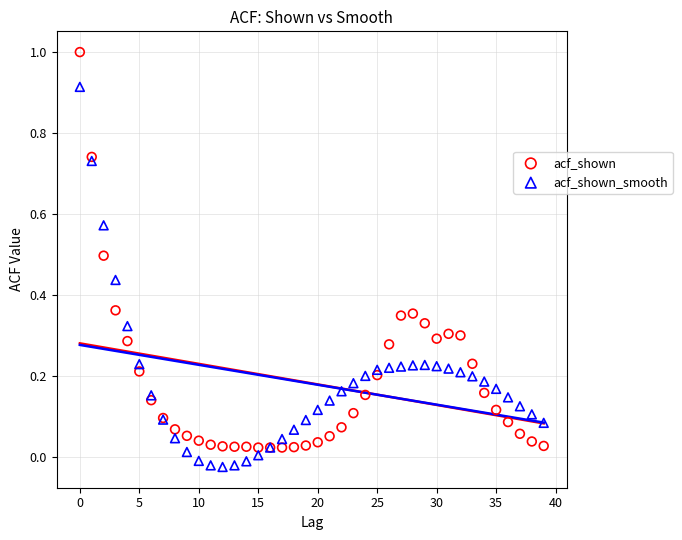

Which series has the largest Y range (max minus min)?

acf_shown